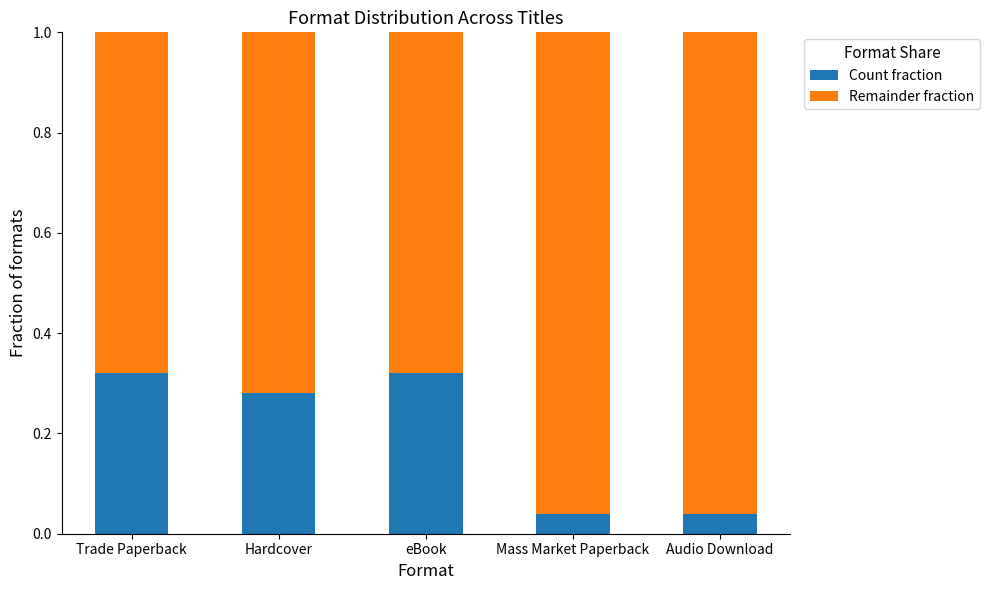

At which category is the sum across all series the highest?

Trade Paperback